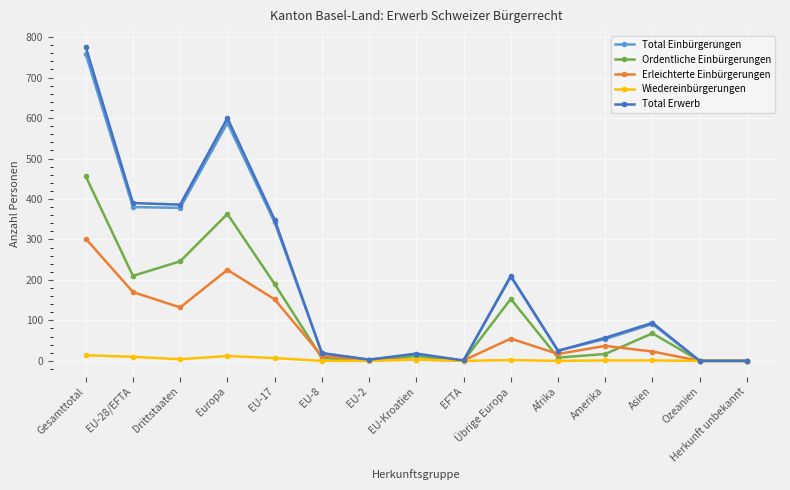

True or false: Erleichterte Einbürgerungen has a value of 302 at Gesamttotal.

True